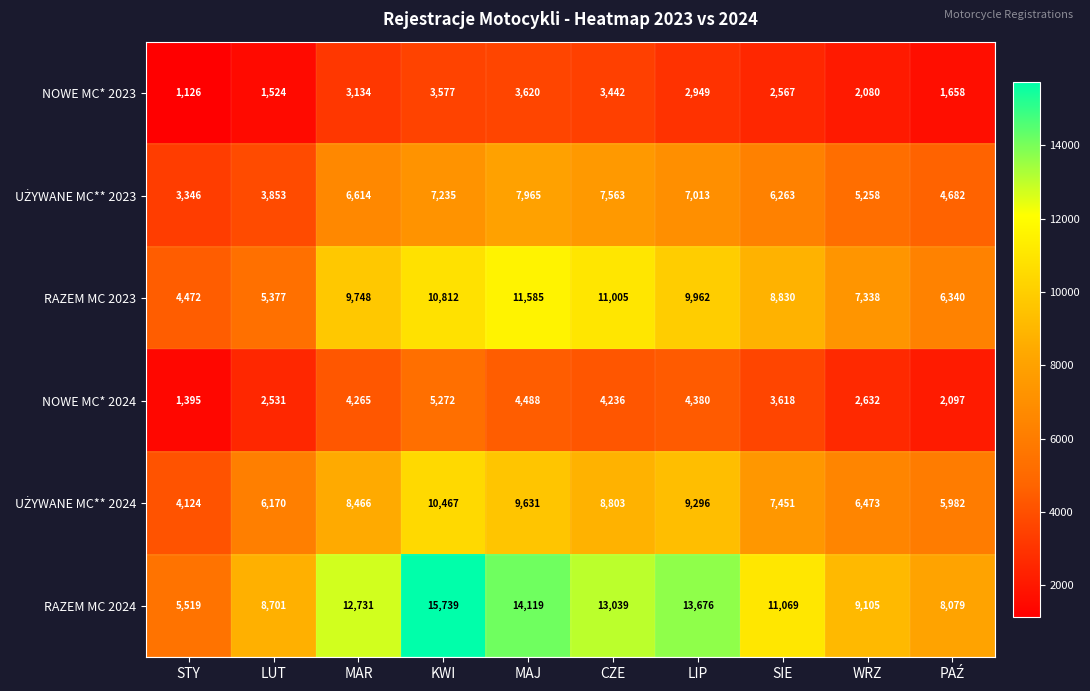

Between LUT and SIE, which series saw the biggest shift?

RAZEM MC 2023